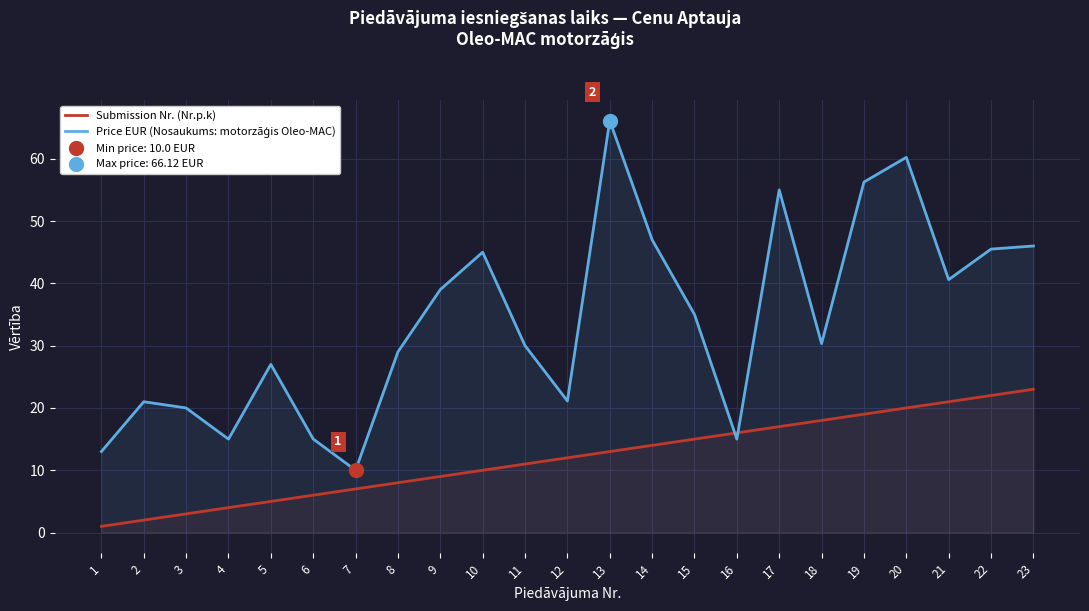

Which has a higher value, 2 or 14?

14